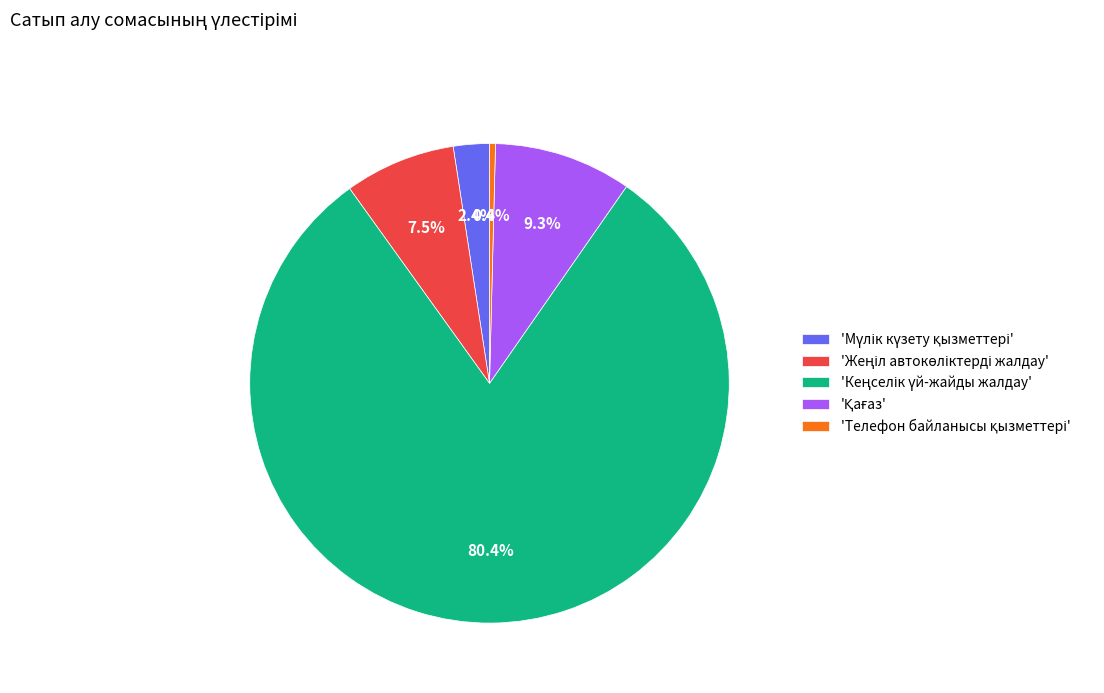

Is there any slice that represents more than half of the pie?

Yes